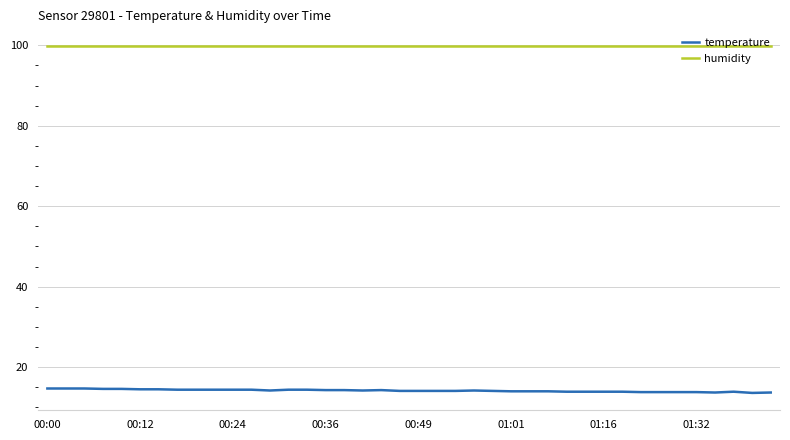

Which series has the largest total across all categories?

humidity